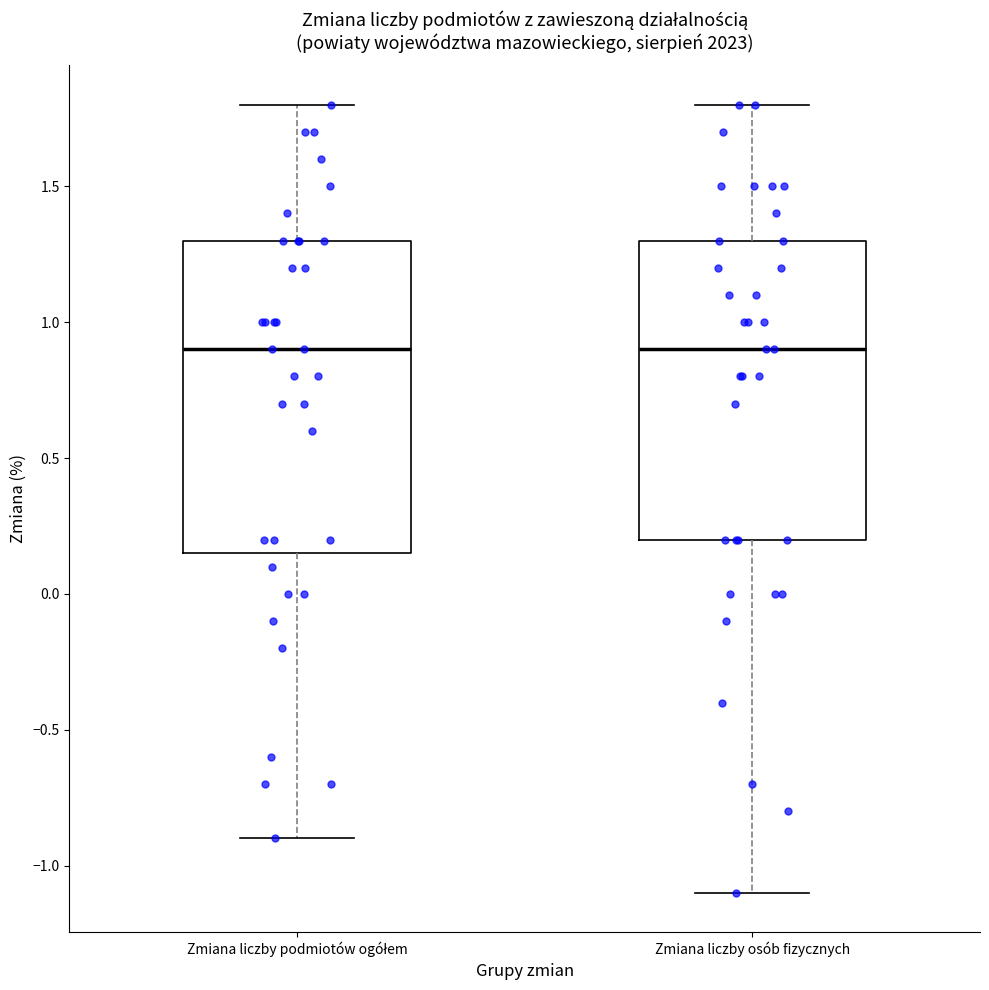

Where is the upper edge of the box for Zmiana liczby osób fizycznych on the y-axis? The values are not printed on the chart, so give them approximately, as read against the axis.

1.30